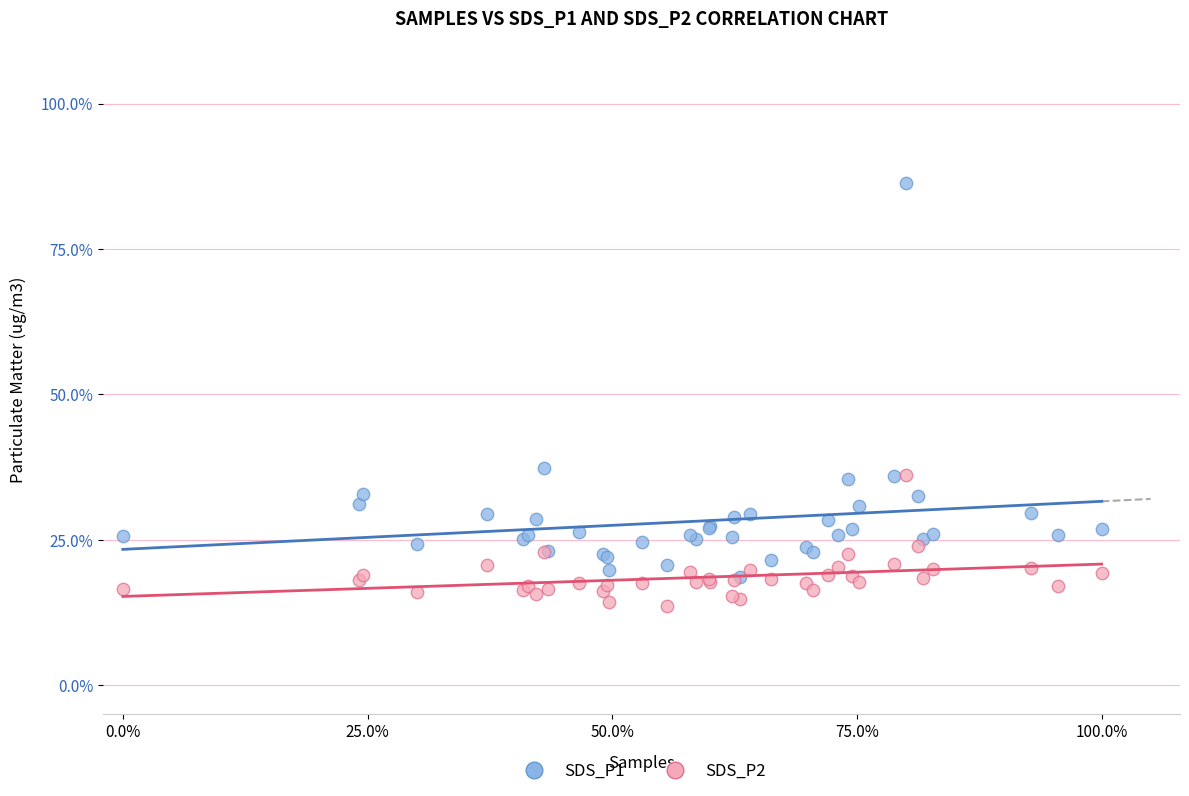

Which series has the largest Y range (max minus min)?

SDS_P1